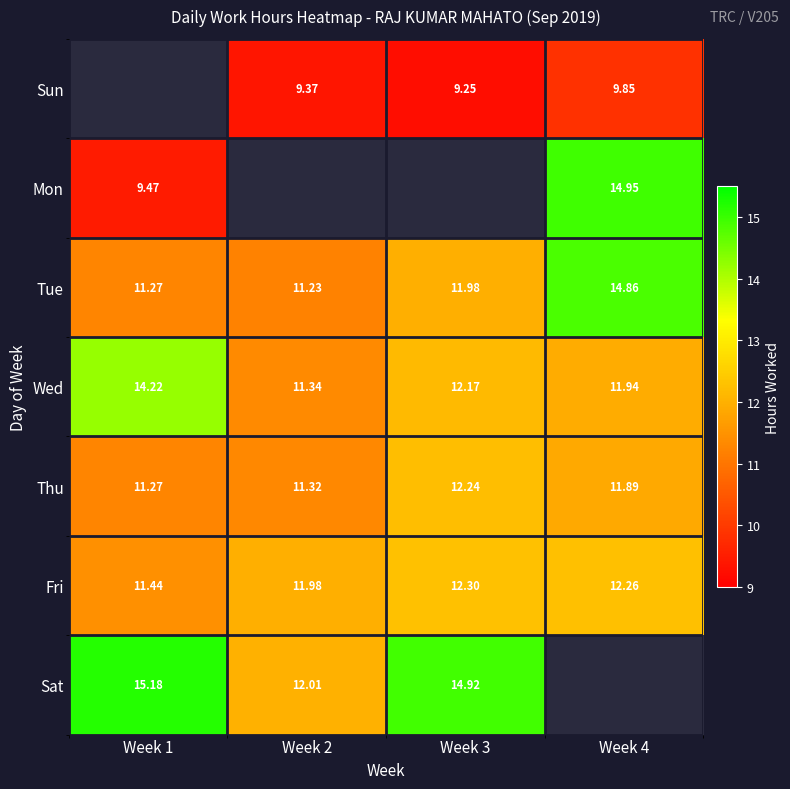

At which label does Thu reach its minimum?

Week 1